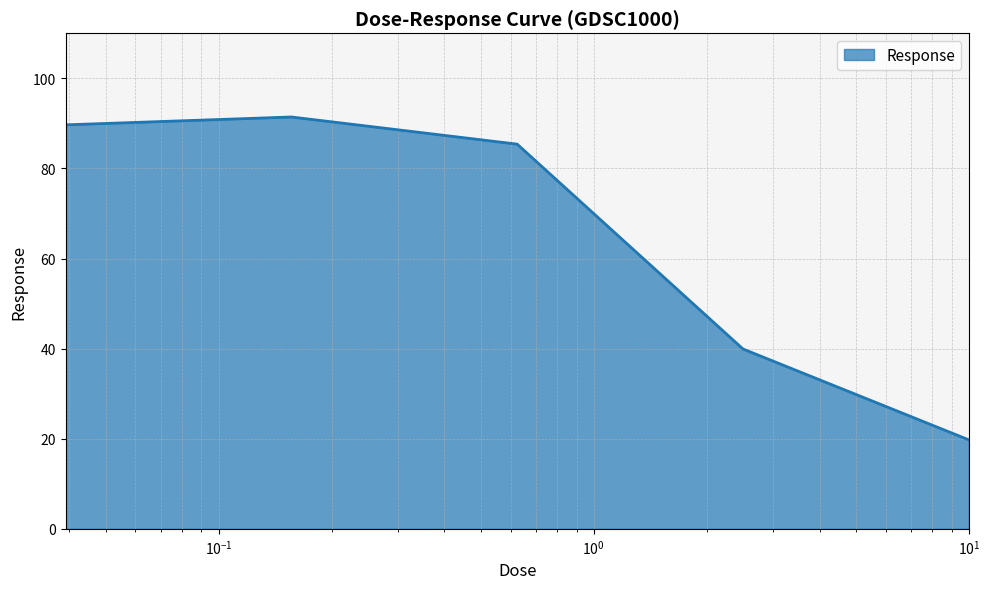

What is the difference between the maximum and minimum values?

71.7